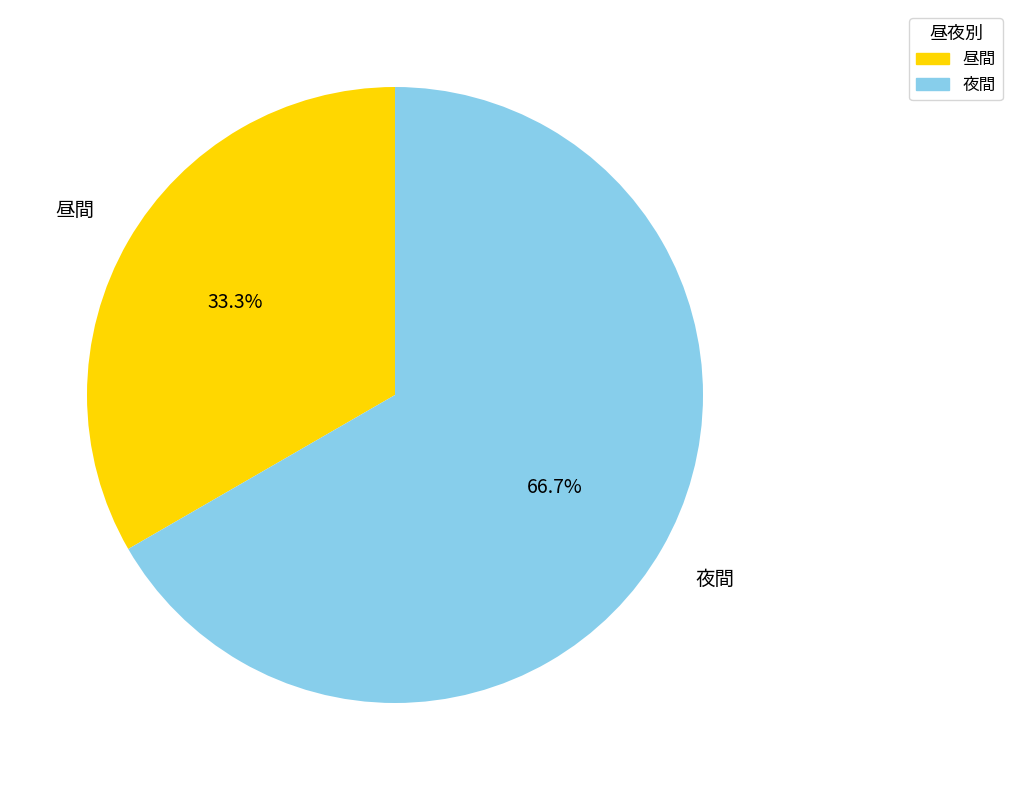

Is there a majority slice in this chart?

Yes